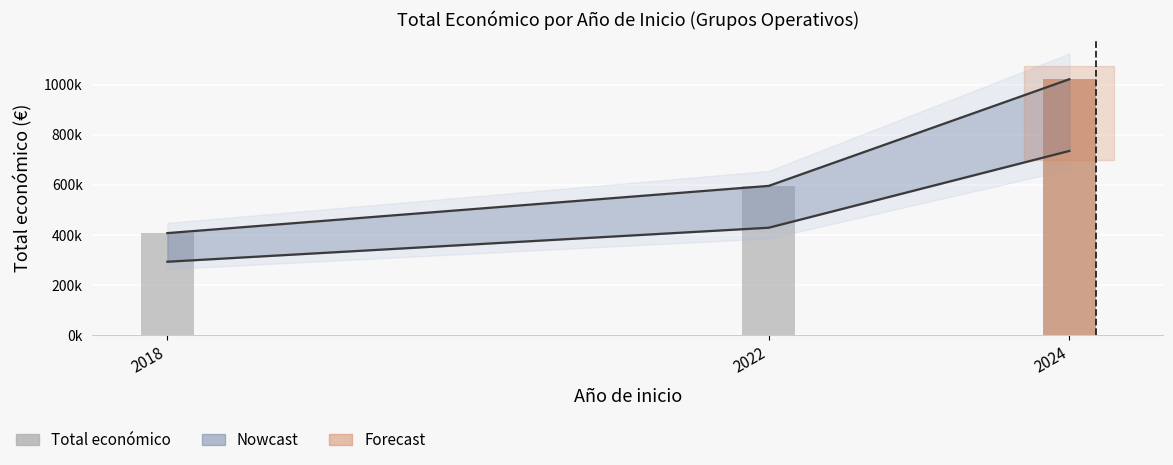

What is the sum of all values?

2026311